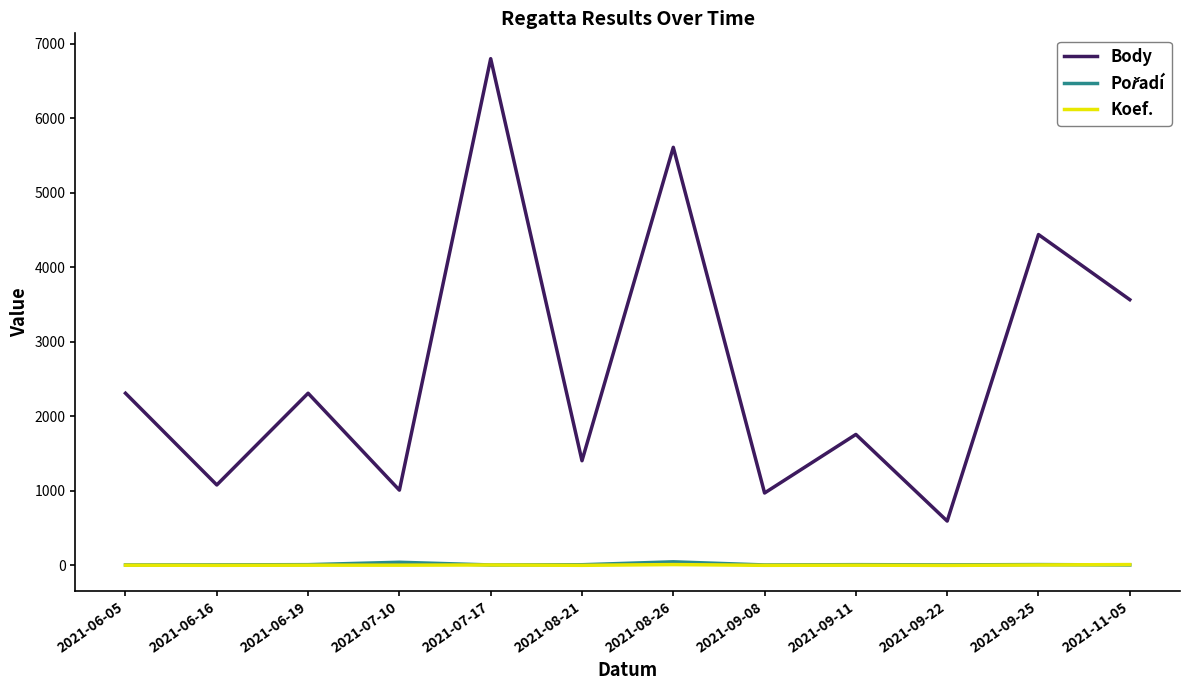

What is the maximum value shown in the chart?

6803